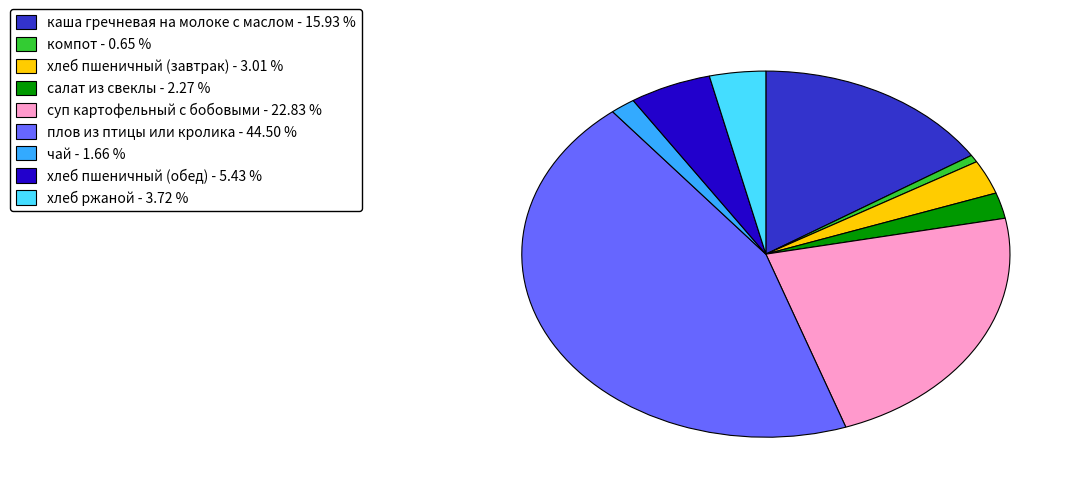

Do хлеб пшеничный (завтрак) - 3.01 % and плов из птицы или кролика - 44.50 % together represent more than half of the pie?

No